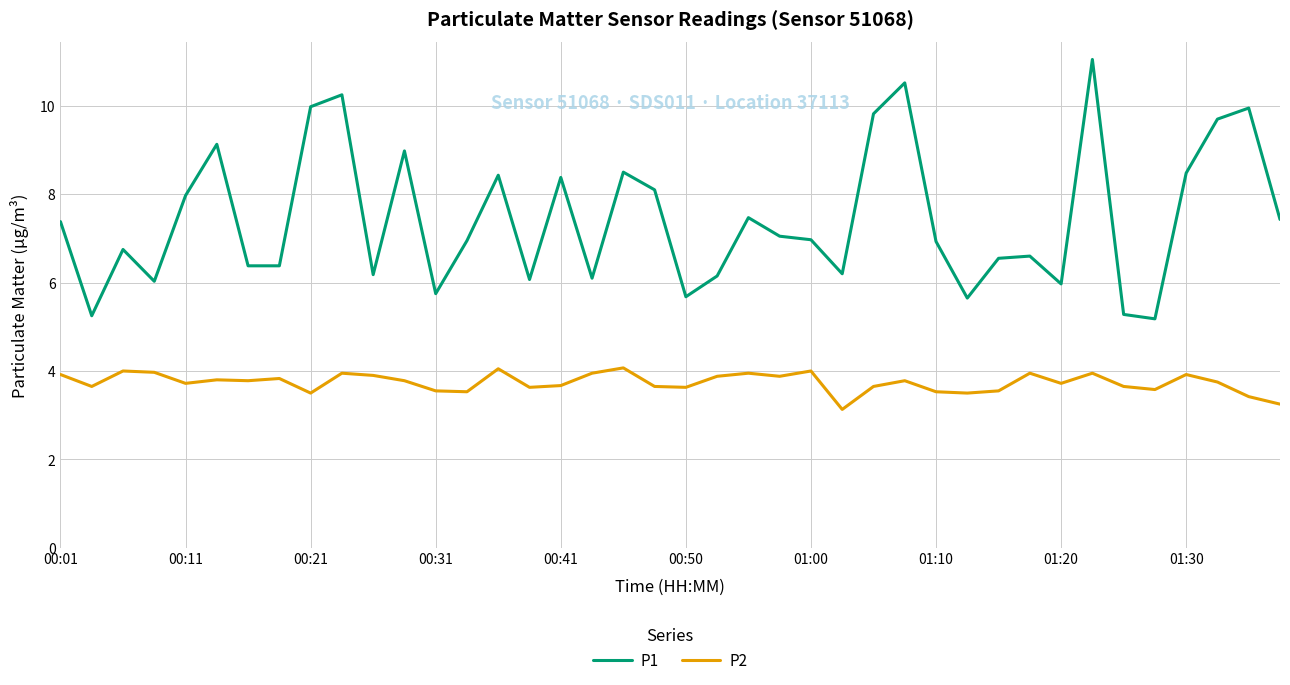

Does the chart display data point markers on the line(s)?

No